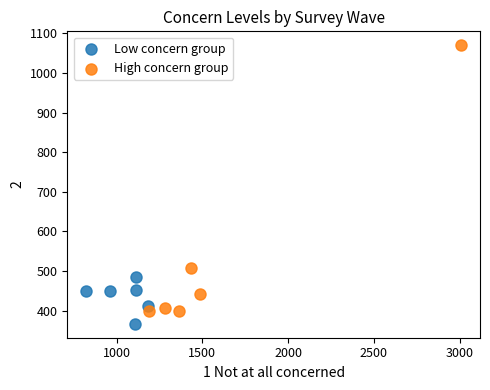

Which series reaches the maximum Y coordinate?

High concern group